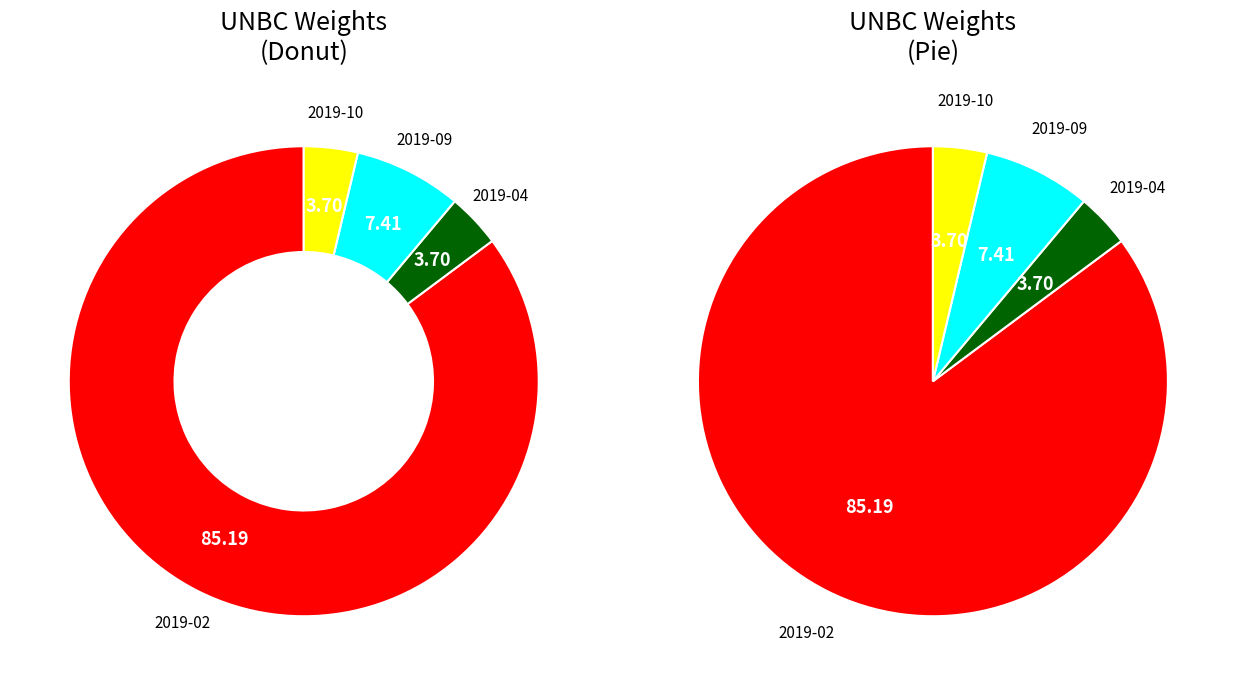

Count the number of slices in the pie.

4